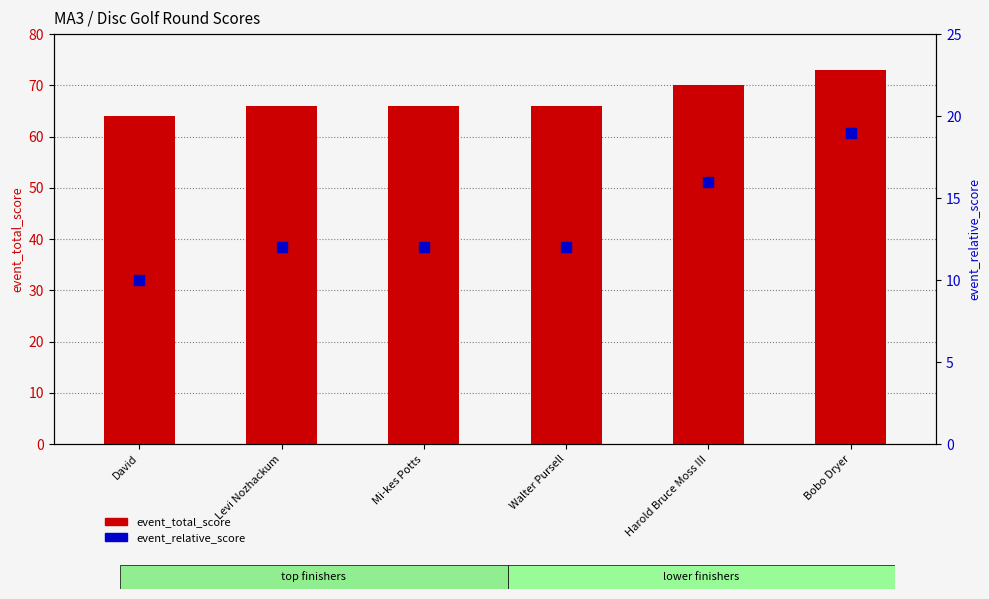

Which series contains the lowest Y value?

event_relative_score